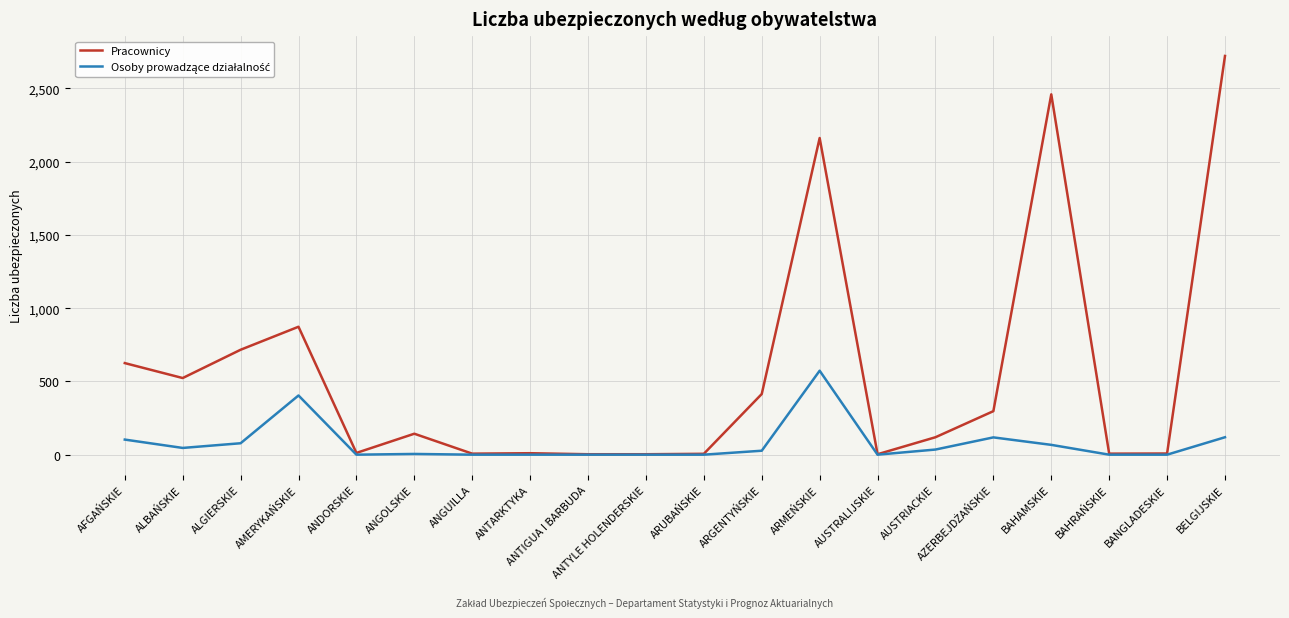

Where is Pracownicy nearest to the value 1362?

AMERYKAŃSKIE